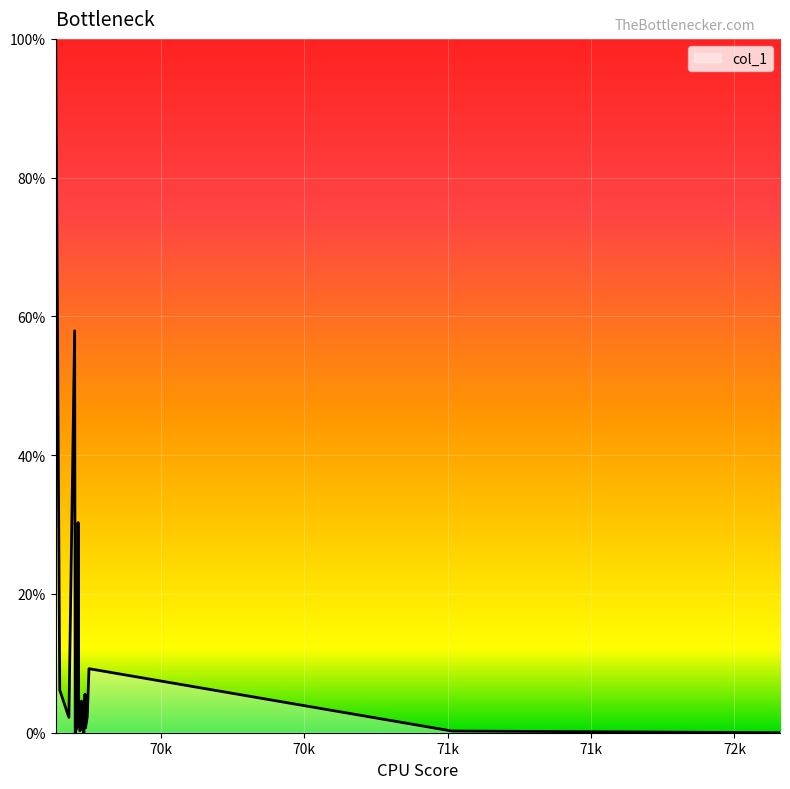

What is the difference between the second highest and minimum values?

57.9